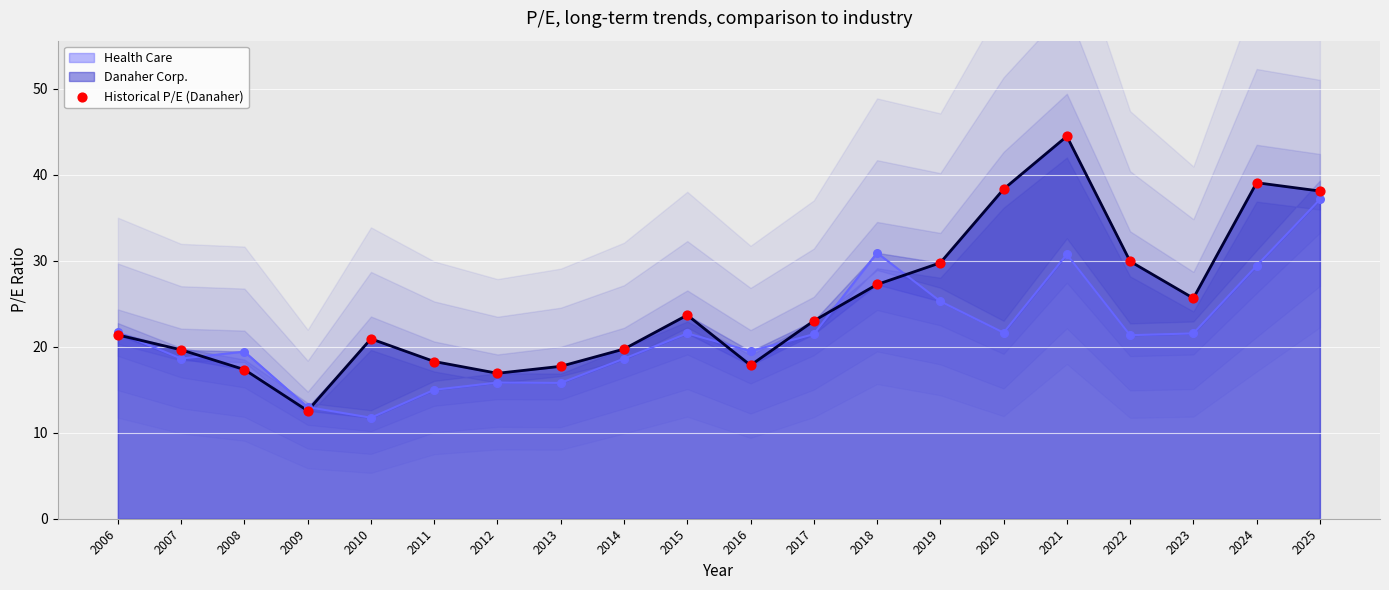

Which has a higher value, 2014 or 2007?

2014